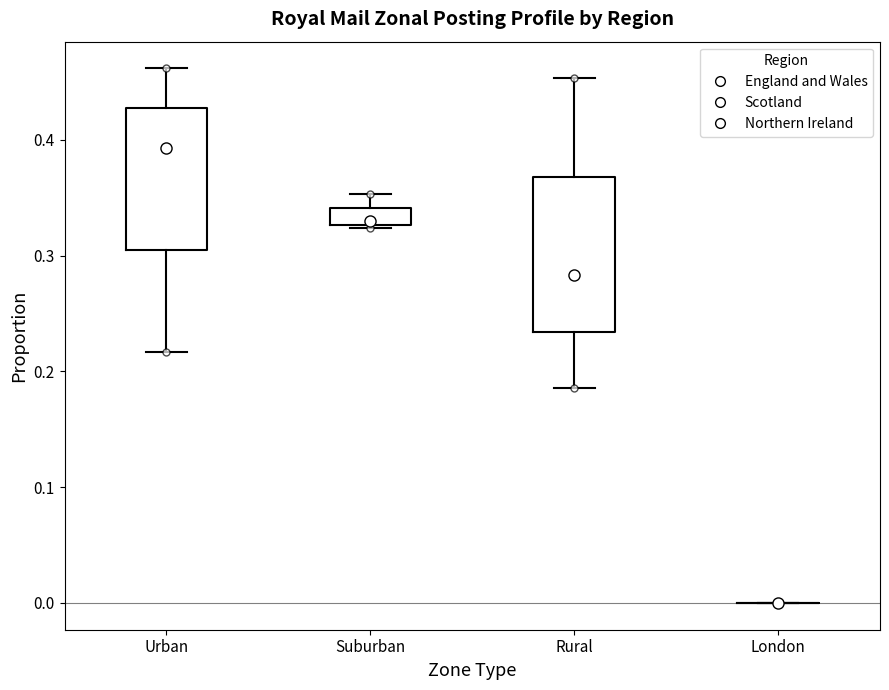

Comparing the boxes themselves (not the whiskers), which one is the tallest?

Rural